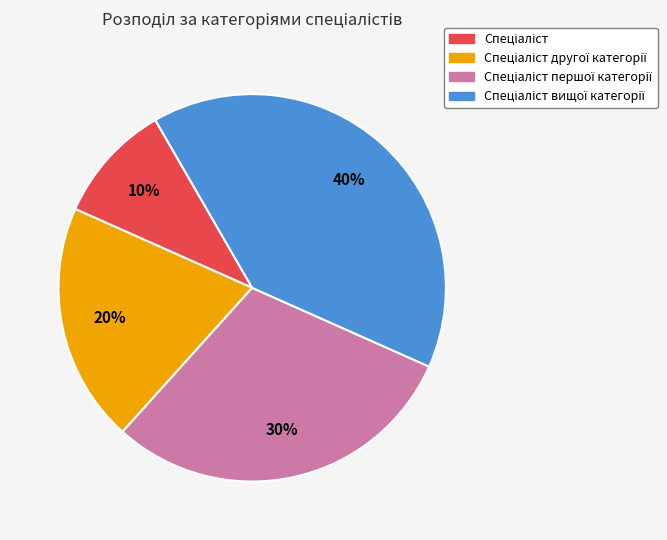

To the nearest percent, what is the difference between the largest and smallest slice percentages?

30%